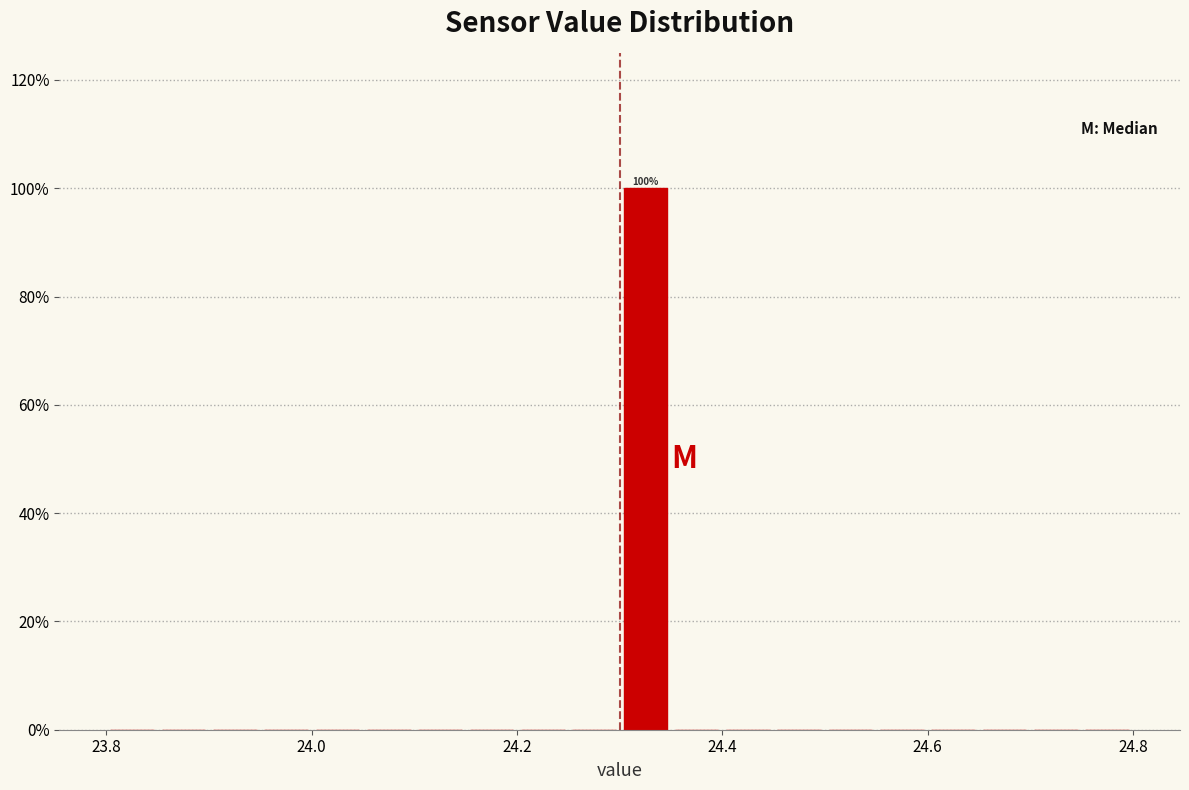

Around what value on the x-axis is the tallest bar? Give the approximate position of its centre, as read against the axis.

24.32